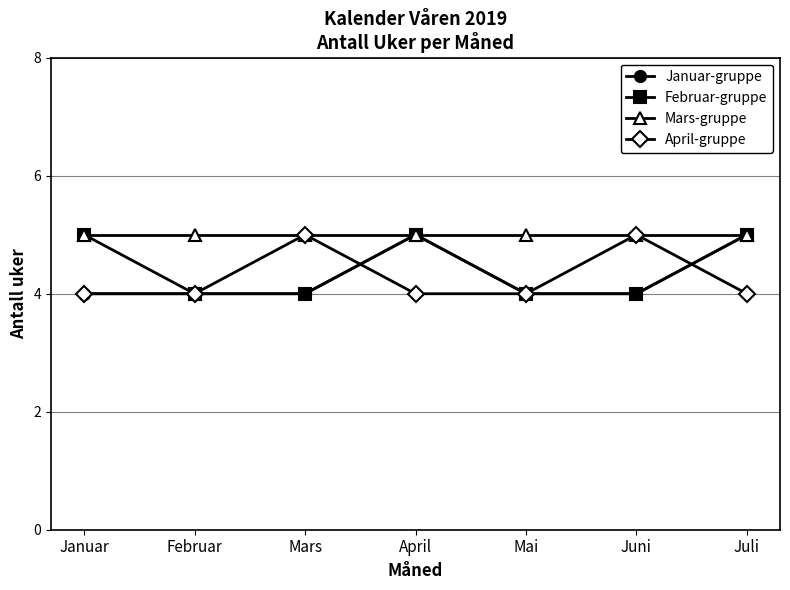

Count the Januar-gruppe values in the range 4 to 5.

7